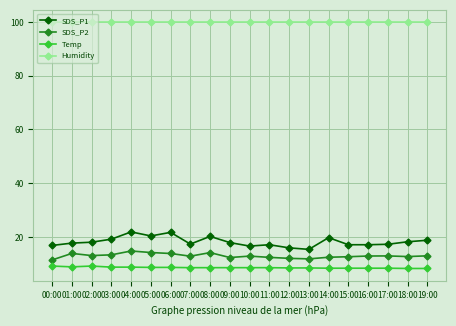

What is the lowest value of the SDS_P1 series?

15.4